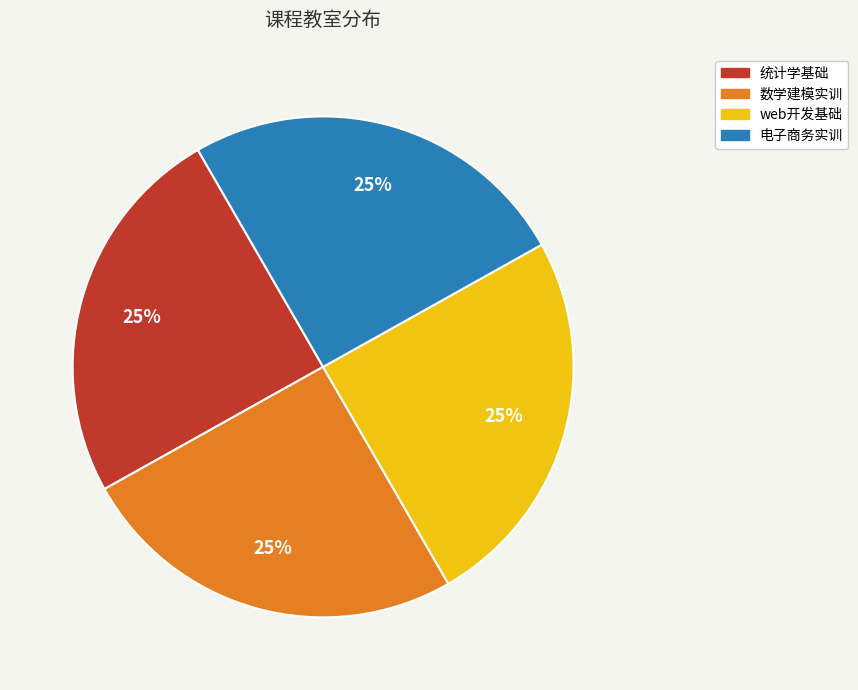

To the nearest percent, what portion does 数学建模实训 represent?

25%